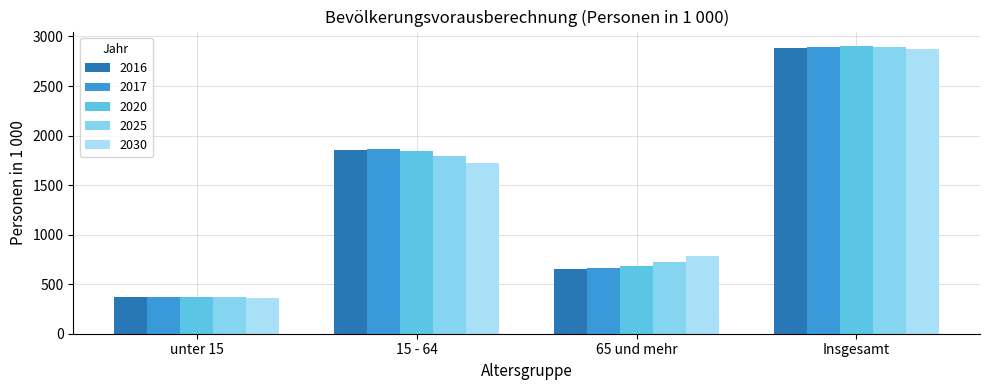

At how many categories does at least one series exceed 1992?

1